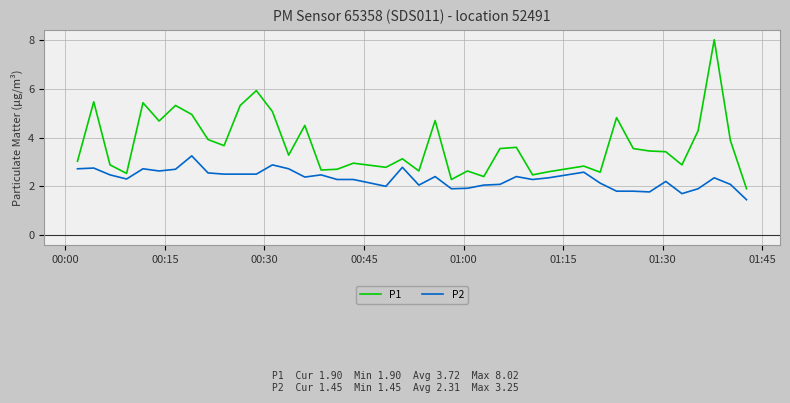

True or false: P2 and P1 intersect in this chart.

False